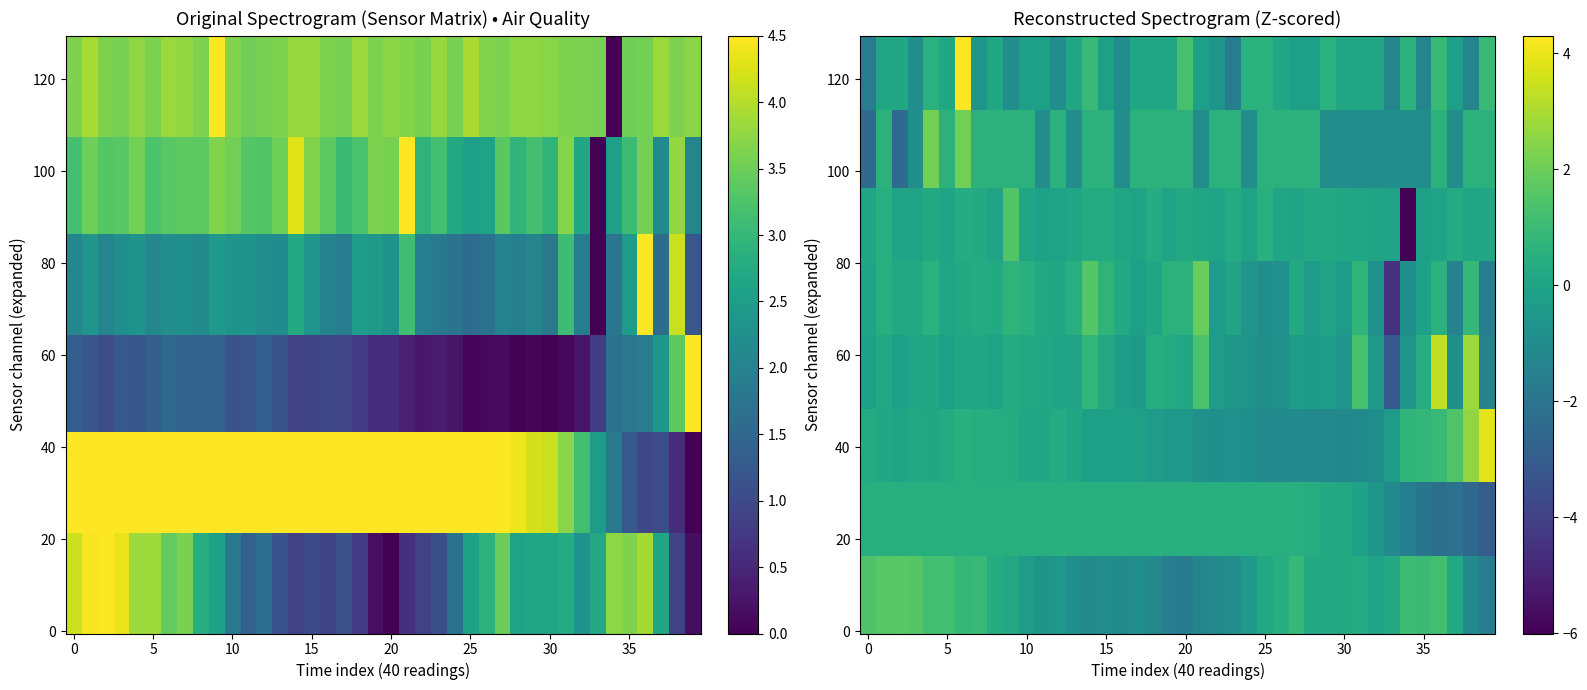

Reading left to right, extract all data points from this chart.

min_cycle: -1.7	0.2	0.2	-0.9	0.6	0.2	4.3	-0.6	0.2	-0.9	-0.2	-0.2	-0.9	0.2	0.9	-0.2	-0.9	0.2	0.2	0.2	1.3	-0.2	-0.6	-1.7	0.6	0.6	0.2	-0.2	-0.2	0.6	0.2	0.2	0.2	-1.3	0.6	-1.3	0.9	-0.2	-1.3	0.9
max_cycle: 3.6	3.9	3.6	3.6	3.8	3.6	3.8	3.8	3.6	4.5	3.6	3.5	3.6	3.6	3.8	3.8	3.6	3.6	3.8	3.6	3.7	3.7	3.6	3.8	3.6	3.9	3.6	3.6	3.7	3.7	3.7	3.6	3.6	3.6	0.0	3.5	3.6	3.8	3.6	3.7
bme280_pressure: 4.2	4.5	4.5	4.4	3.8	3.8	3.4	3.6	2.8	2.6	1.8	1.4	1.6	1.1	0.9	1.0	0.9	1.1	0.8	0.2	0.0	0.6	0.9	1.1	1.7	2.6	2.9	3.5	2.6	2.7	2.7	2.8	2.3	2.7	3.7	3.6	3.9	2.6	0.9	0.2
bme280_humidity: 4.5	4.5	4.5	4.5	4.5	4.5	4.5	4.5	4.5	4.5	4.5	4.5	4.5	4.5	4.5	4.5	4.5	4.5	4.5	4.5	4.5	4.5	4.5	4.5	4.5	4.5	4.5	4.5	4.4	4.2	4.1	3.7	3.1	2.5	1.8	1.2	1.0	1.1	0.6	0.0
bme280_temperature: 1.3	1.2	1.1	1.2	1.2	1.4	1.5	1.4	1.4	1.4	1.2	1.2	1.3	1.2	0.9	0.9	1.0	0.9	0.8	0.6	0.6	0.4	0.3	0.3	0.3	0.1	0.1	0.1	0.0	0.1	0.0	0.1	0.3	0.8	1.7	1.8	1.9	2.4	3.4	4.5
signal: -2.4	0.6	-2.4	-0.9	2.1	0.6	2.1	0.6	0.6	0.6	0.6	-0.9	0.6	-0.9	0.6	0.6	-0.9	0.6	0.6	0.6	0.6	-0.9	0.6	0.6	-0.9	0.6	0.6	0.6	0.6	-0.9	-0.9	-0.9	-0.9	-0.9	-0.9	-0.9	0.6	-0.9	0.6	0.6
sds_p1: 2.1	2.3	2.1	2.2	2.3	2.1	2.2	2.2	2.1	2.4	2.3	2.3	2.2	2.2	2.8	2.4	2.0	1.9	2.5	2.4	2.3	3.1	1.9	1.8	1.7	1.6	1.7	2.0	1.9	2.0	1.8	3.1	1.9	0.0	1.8	2.5	4.5	1.6	4.1	1.2
sds_p2: 3.2	3.5	3.3	3.4	3.6	3.2	3.3	3.4	3.4	3.7	3.5	3.3	3.3	3.5	4.3	3.6	3.4	3.1	3.2	3.6	3.6	4.5	2.9	3.2	2.7	2.5	2.6	3.3	2.9	3.2	2.9	3.7	2.7	0.0	2.6	3.1	3.6	2.2	3.8	2.0